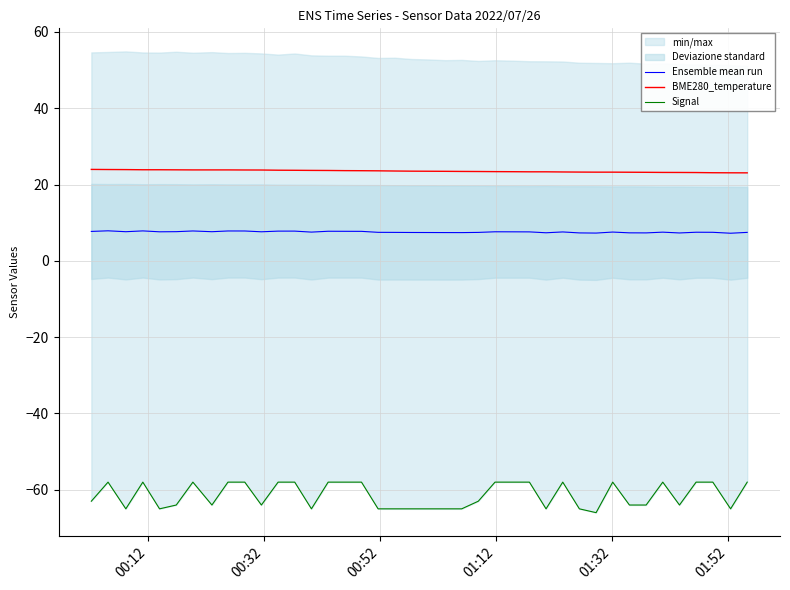

True or false: BME280_temperature and Ensemble mean run intersect in this chart.

False